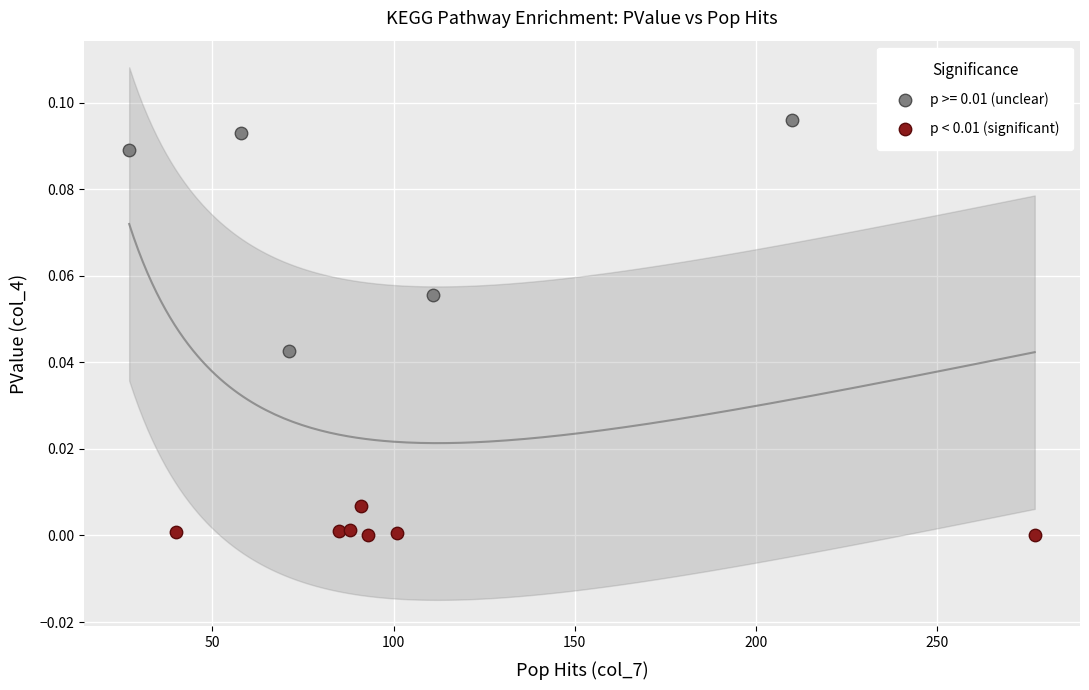

Which series has the widest spread of Y values?

p >= 0.01 (unclear)